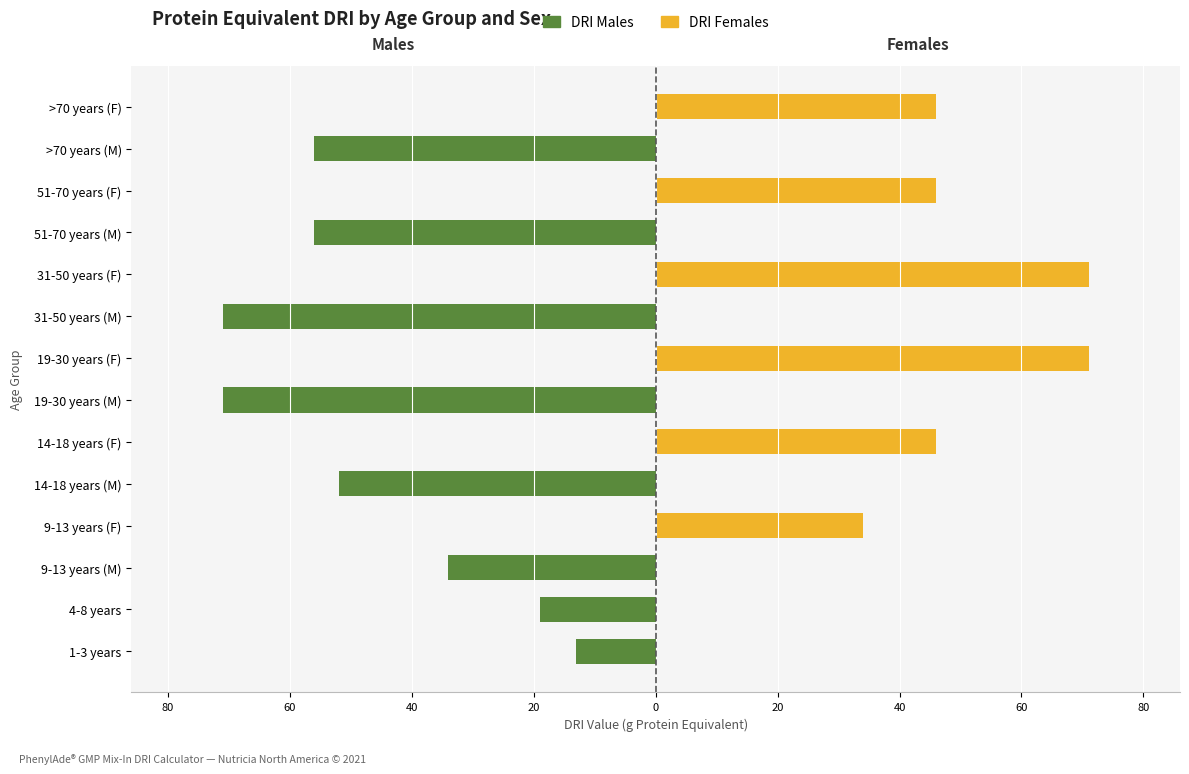

Which series changed the most between 1-3 years and 51-70 years (F)?

DRI Females